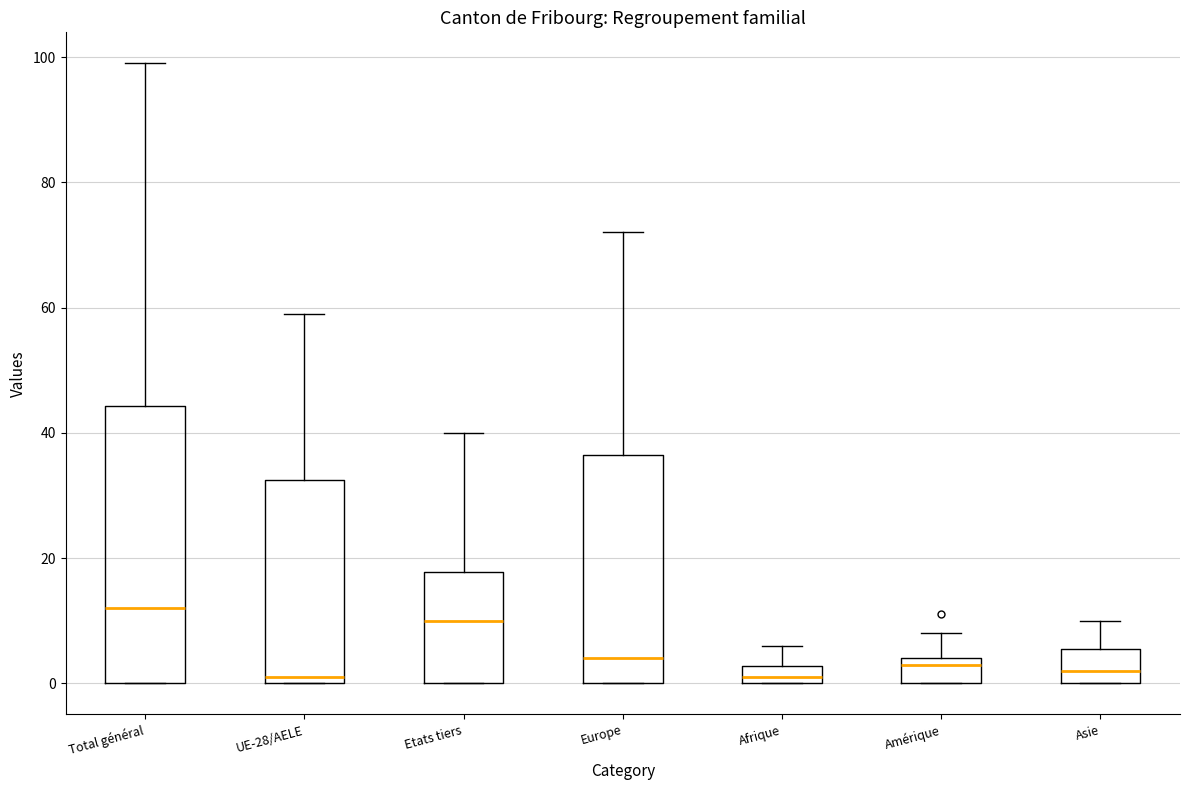

Which box is the tallest, from its lower edge to its upper edge?

Total général